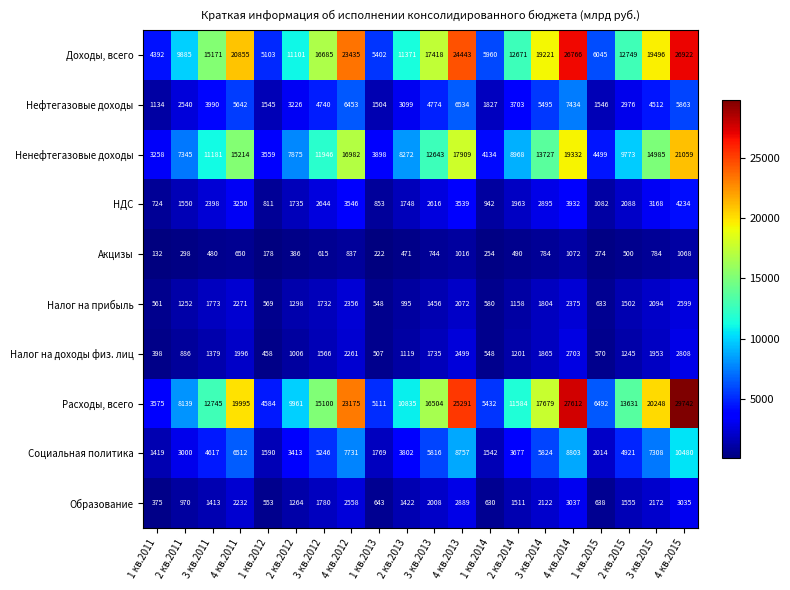

Rank the categories by Доходы, всего value from lowest to highest.

1 кв.2011, 1 кв.2012, 1 кв.2013, 1 кв.2014, 1 кв.2015, 2 кв.2011, 2 кв.2012, 2 кв.2013, 2 кв.2014, 2 кв.2015, 3 кв.2011, 3 кв.2012, 3 кв.2013, 3 кв.2014, 3 кв.2015, 4 кв.2011, 4 кв.2012, 4 кв.2013, 4 кв.2014, 4 кв.2015